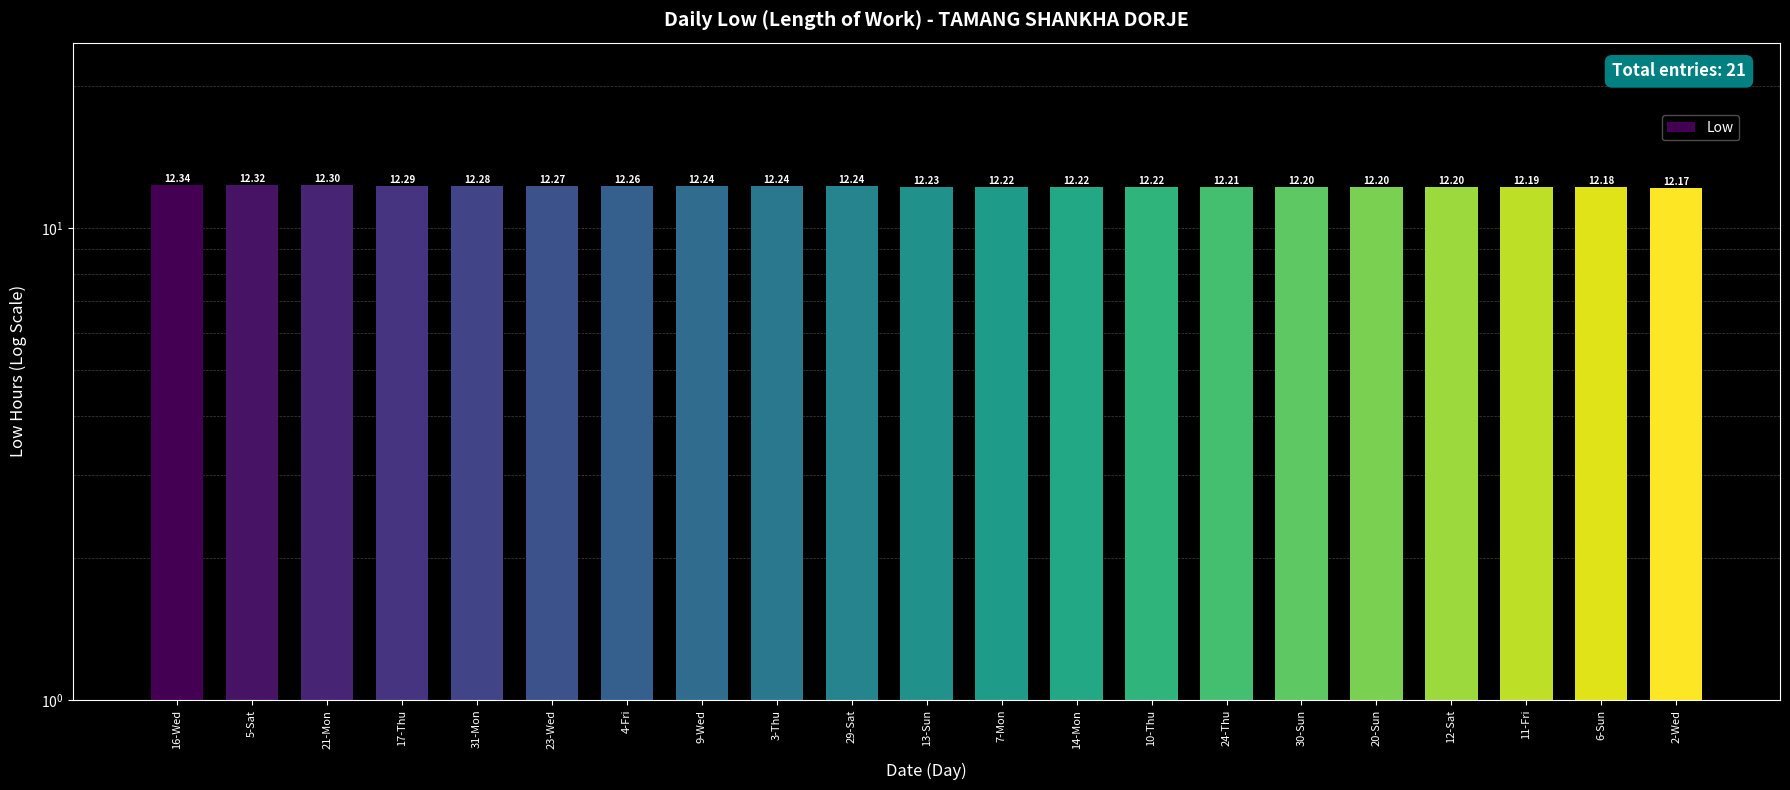

What position from the left is 4-Fri?

7